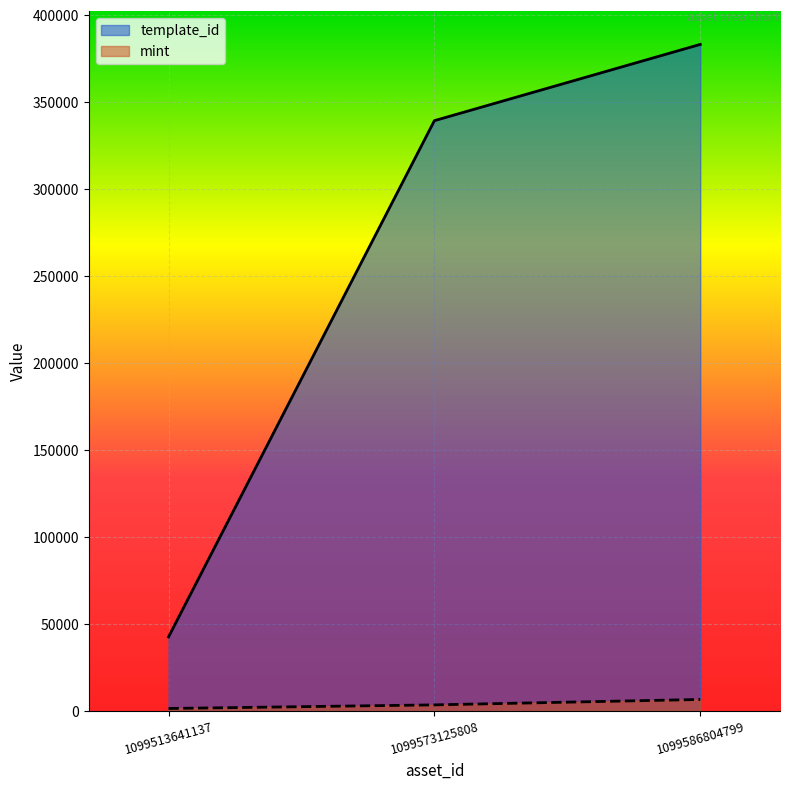

What is the average value of the template_id series?

254906